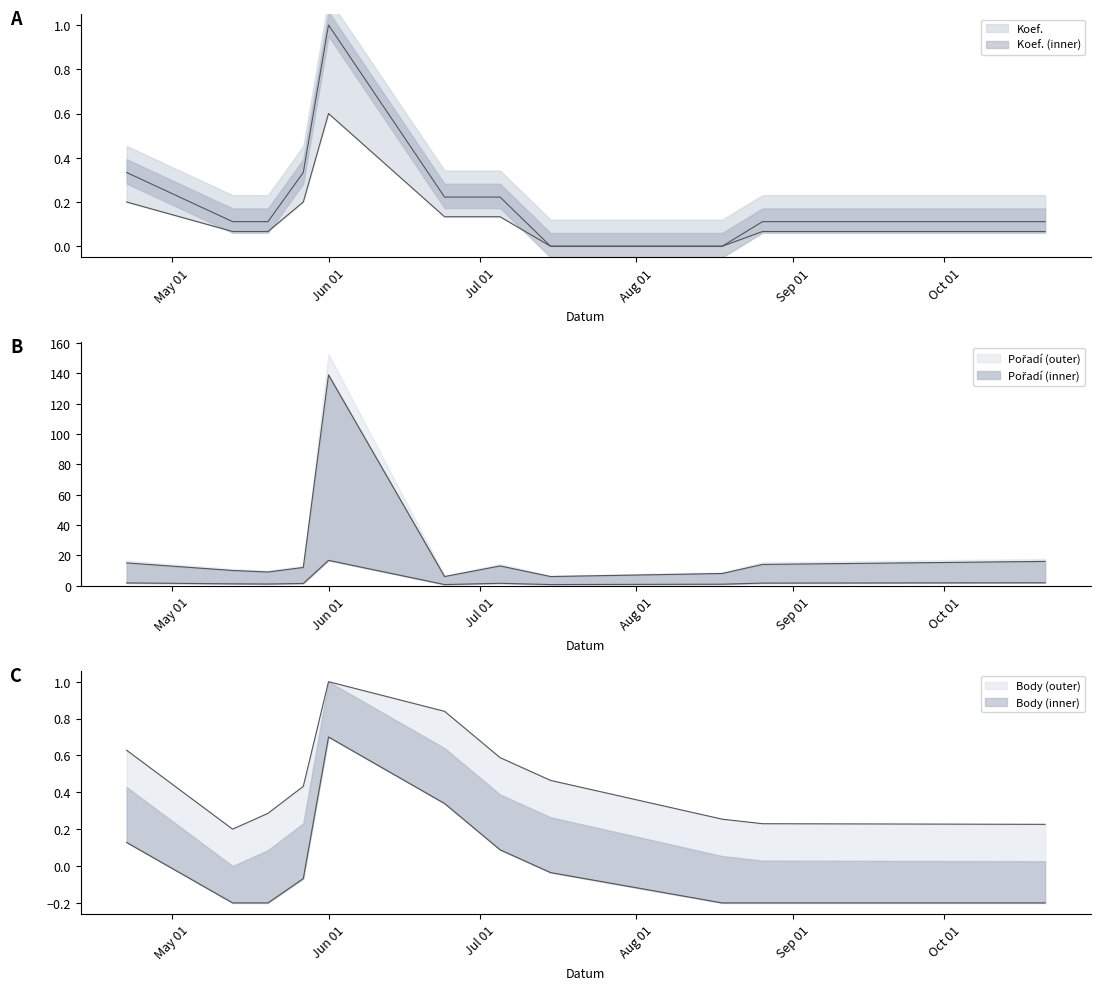

Between 2006-05-27 and 2006-05-13, which is larger?

2006-05-27